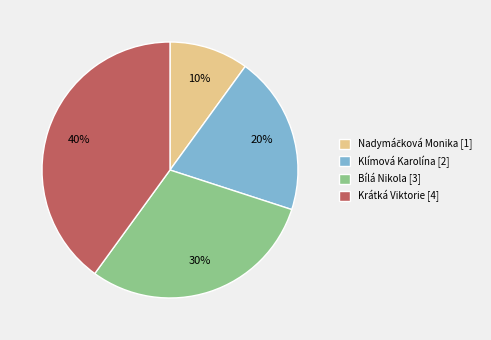

How many slices are in this pie chart?

4